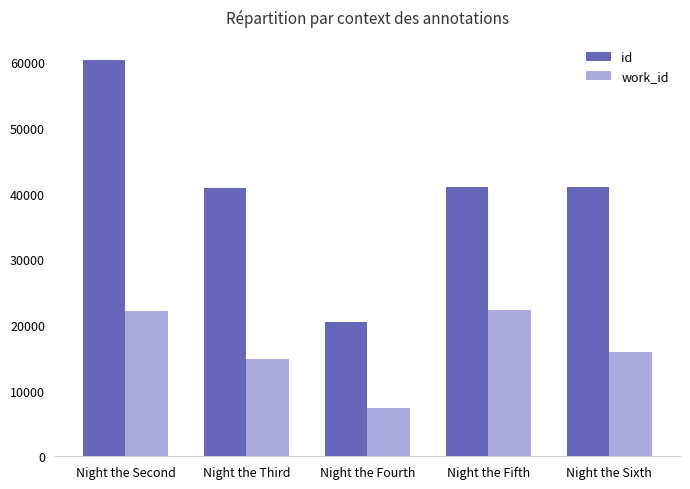

What are all the series names shown in the legend?

id, work_id